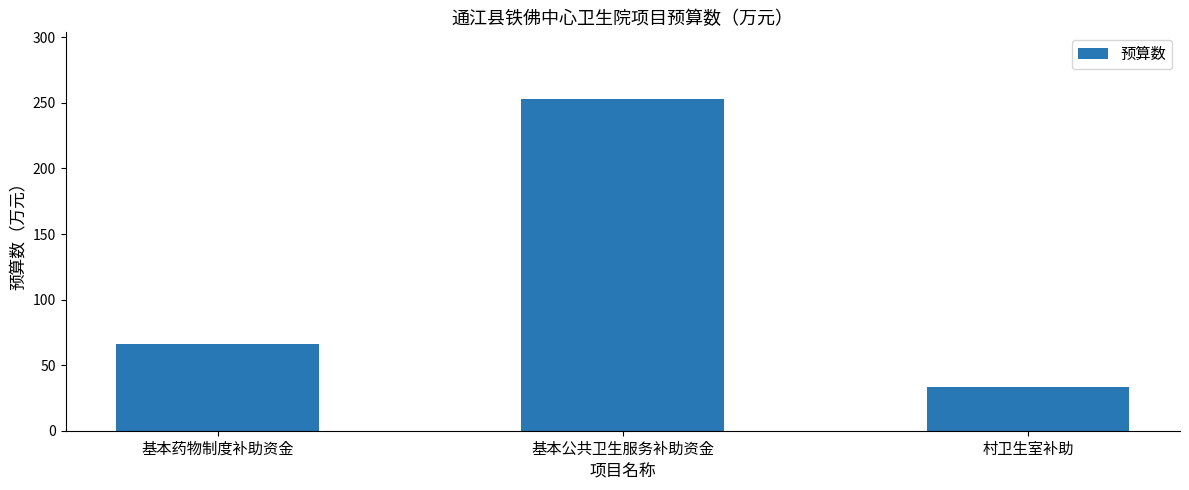

Is it true that the value at 基本药物制度补助资金 is 26.9?

False